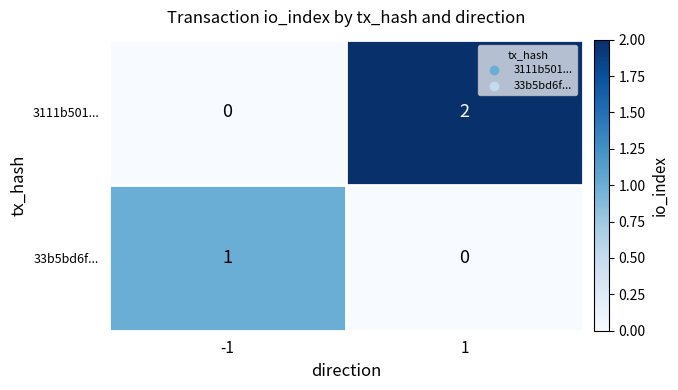

The 33b5bd6f... series shows 1 at -1. True or false?

True